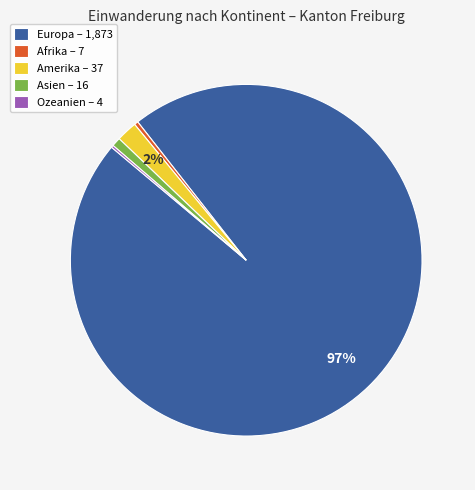

What percentage is the Europa slice, to the nearest percent?

97%